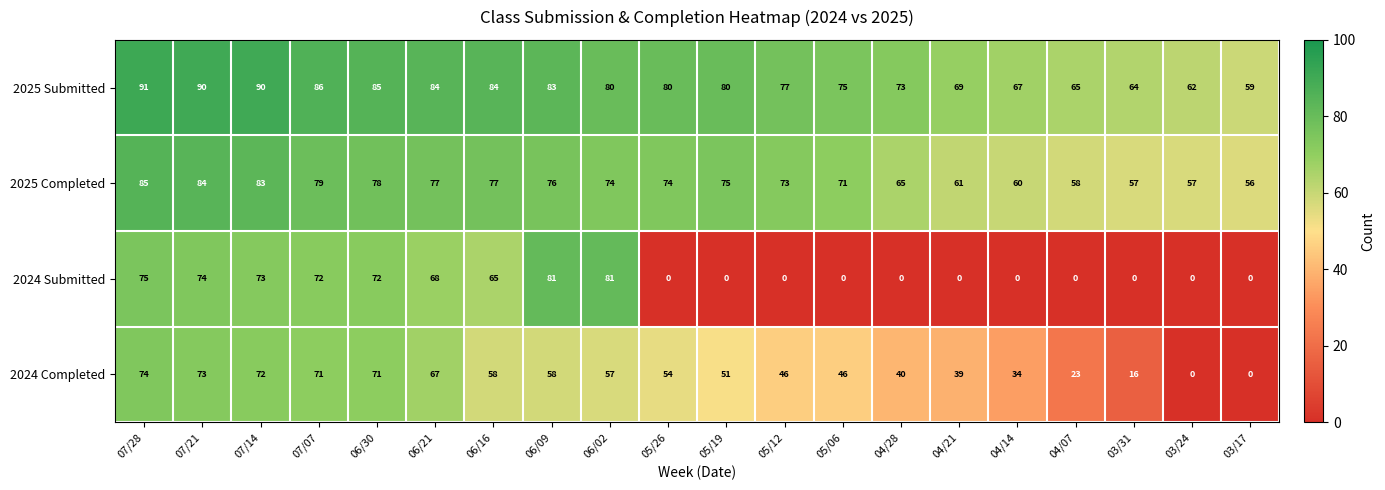

True or false: 2025 Completed has a value of 74 at 05/26.

True